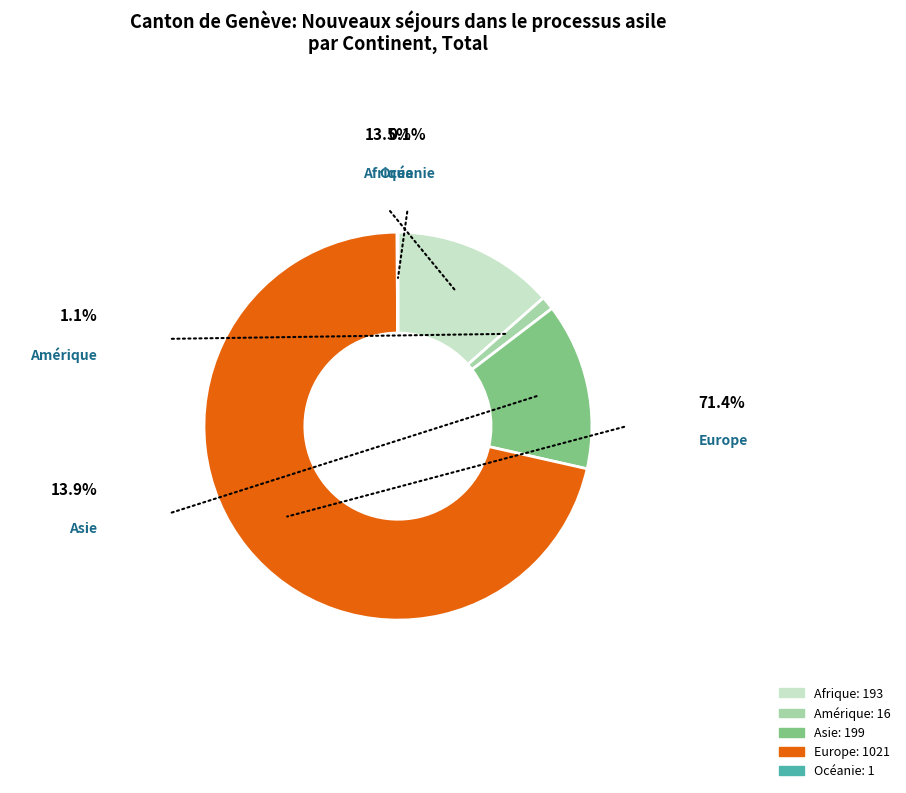

The Europe slice represents 64% of the pie. True or false?

False